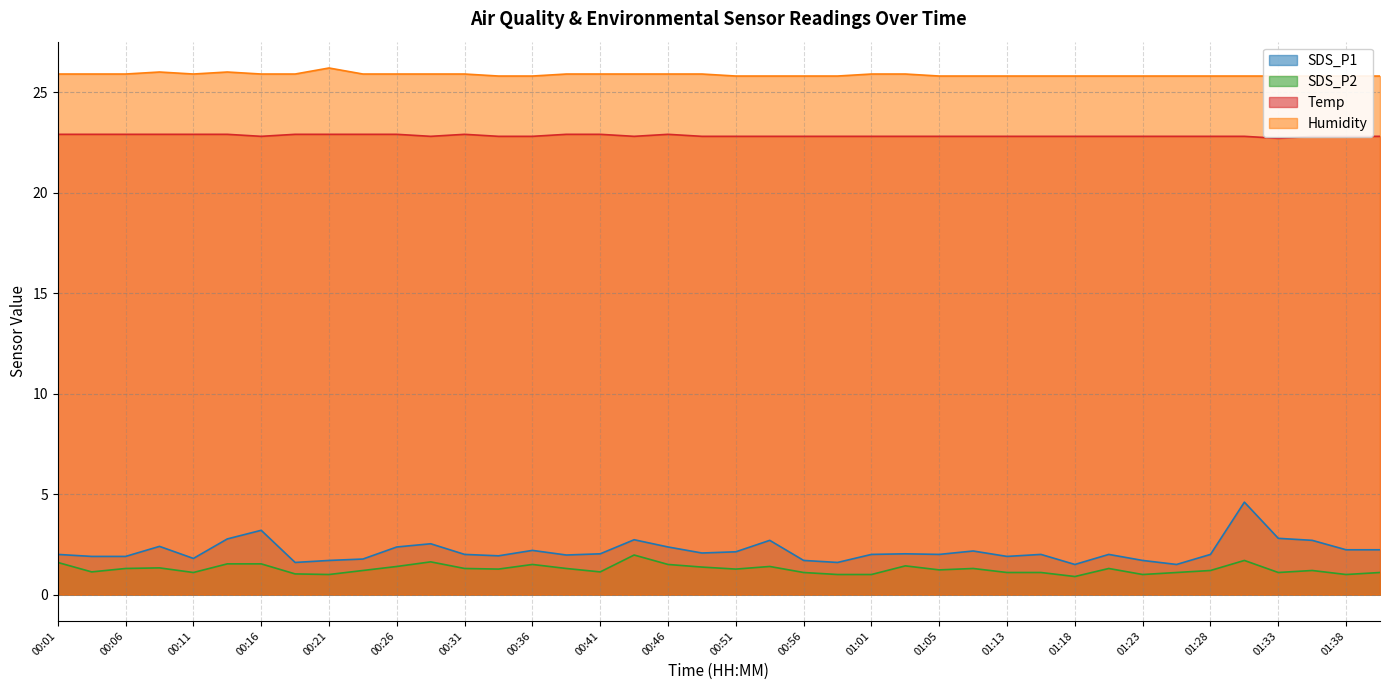

True or false: Humidity has a value of 25.8 at 01:31.

True